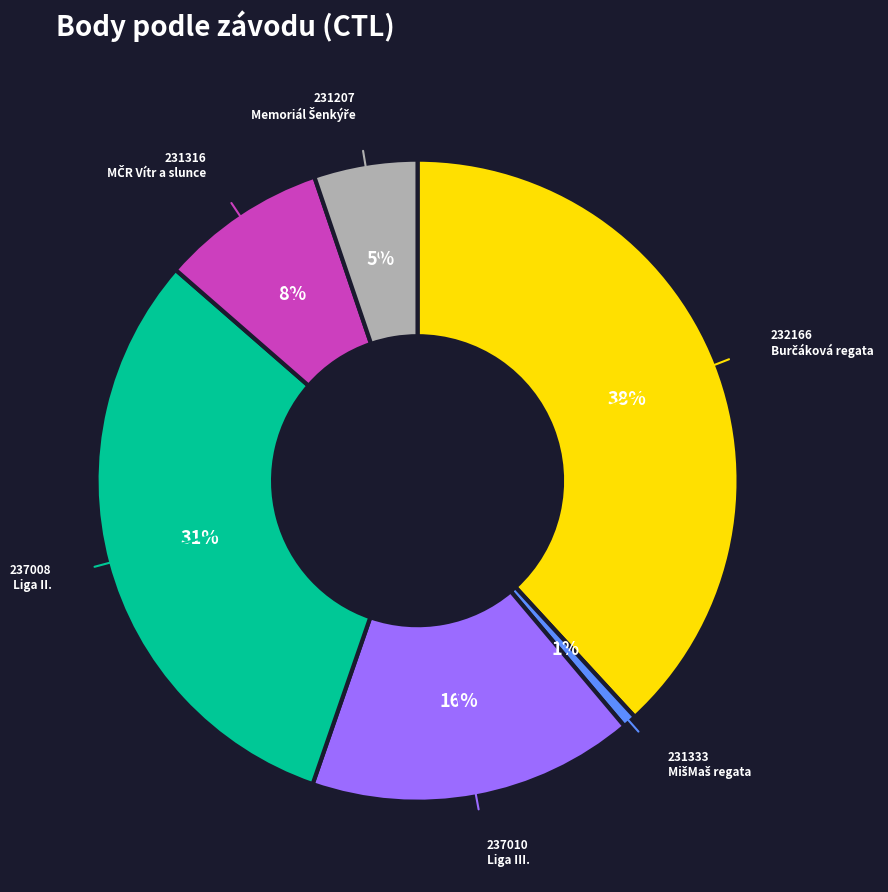

To the nearest percent, what is the difference between the largest and smallest slice percentages?

37%